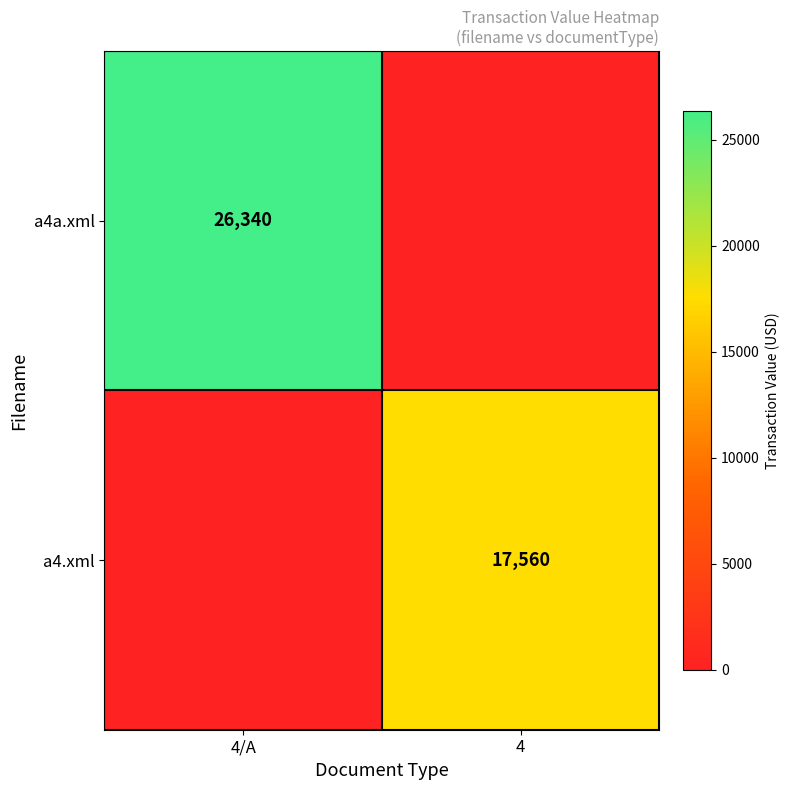

The a4a.xml series shows 10404 at 4/A. True or false?

False